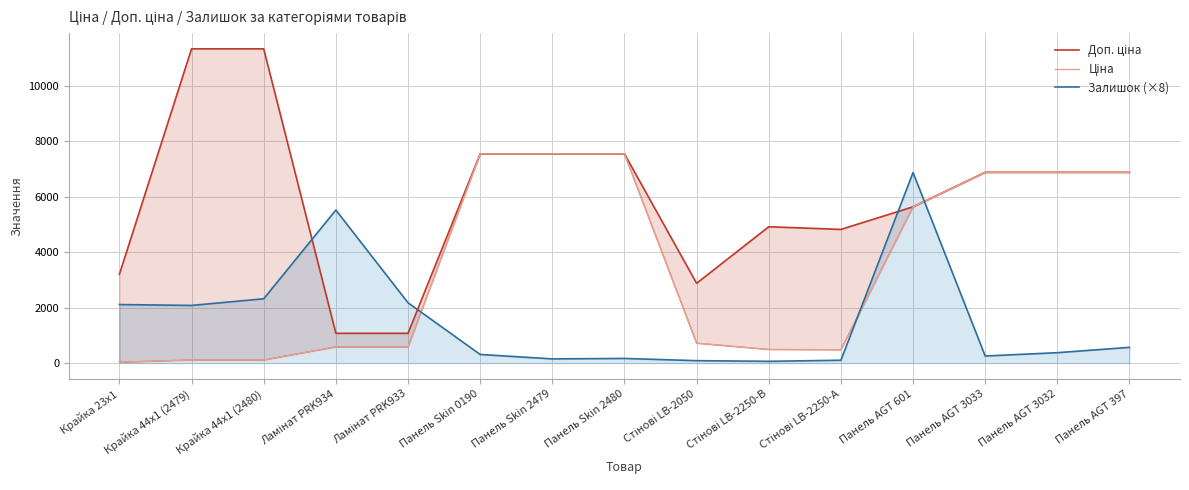

What position from the left is Панель AGT 601?

12